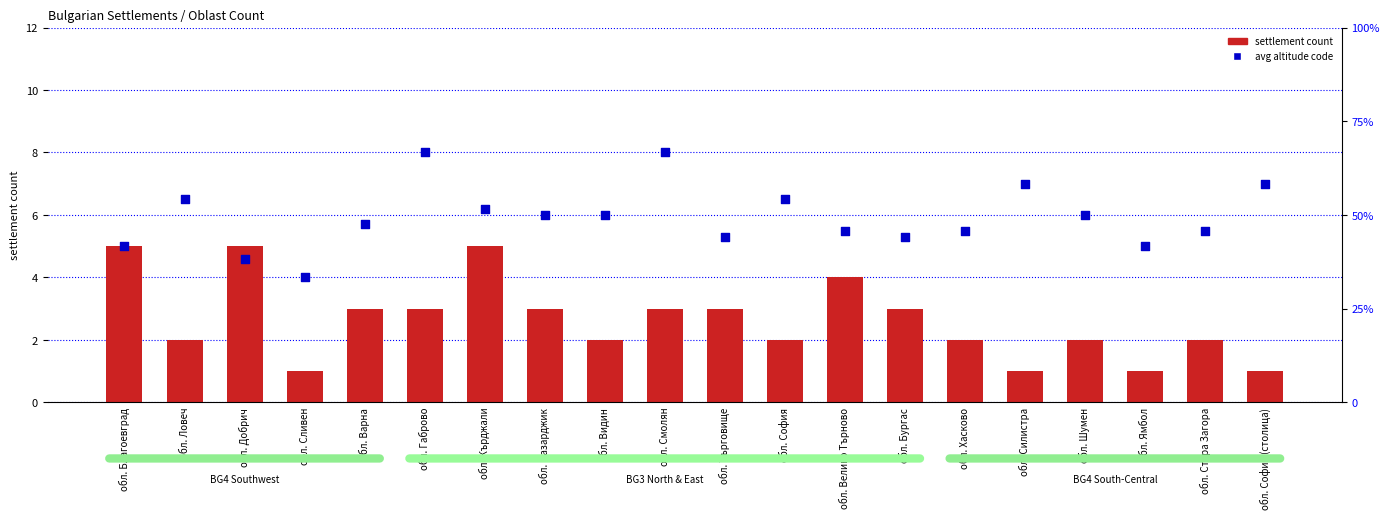

Is the value of settlement count at обл. Търговище greater than the value of avg altitude code at обл. Стара Загора?

No